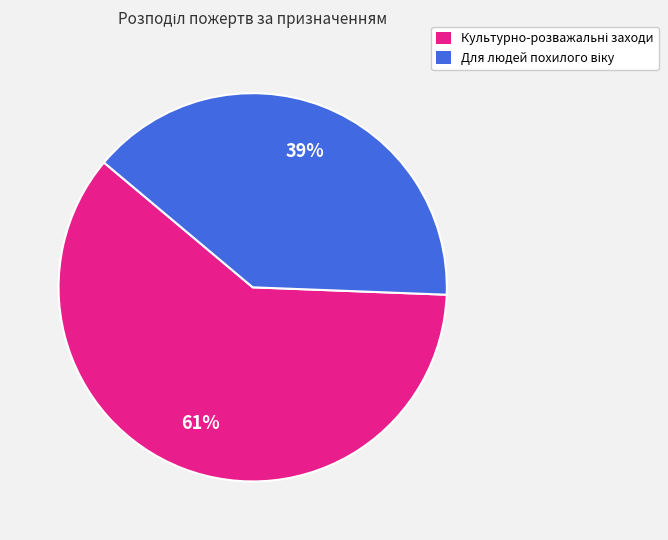

To the nearest percent, what is the average slice percentage?

50%